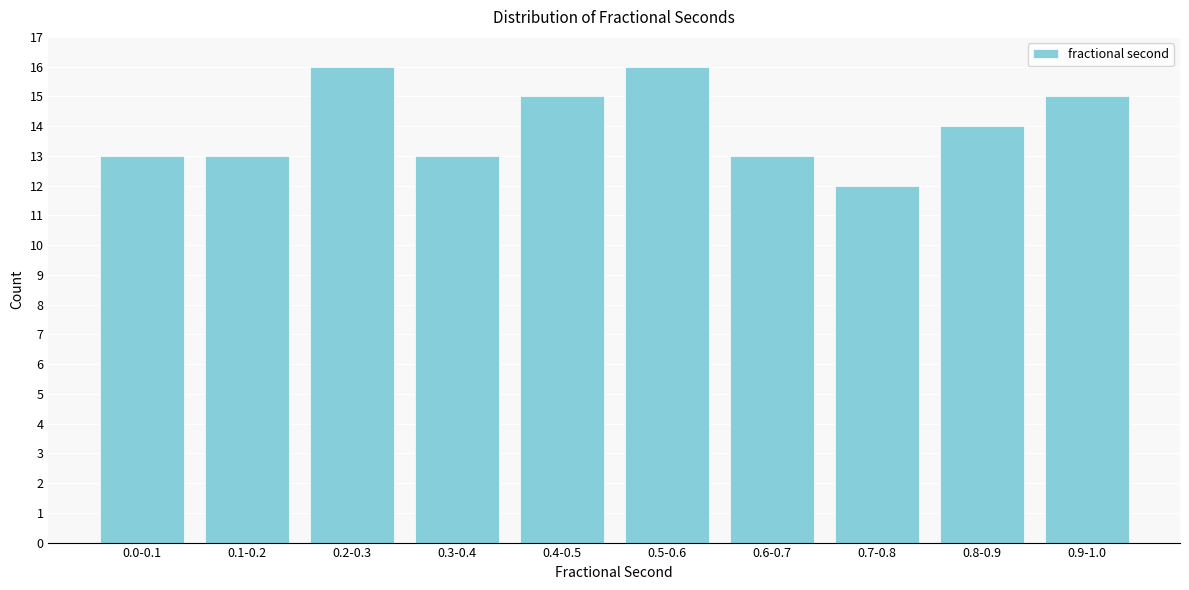

Reading left to right, list all the values displayed in this chart.

0.0-0.1=13	0.1-0.2=13	0.2-0.3=16	0.3-0.4=13	0.4-0.5=15	0.5-0.6=16	0.6-0.7=13	0.7-0.8=12	0.8-0.9=14	0.9-1.0=15